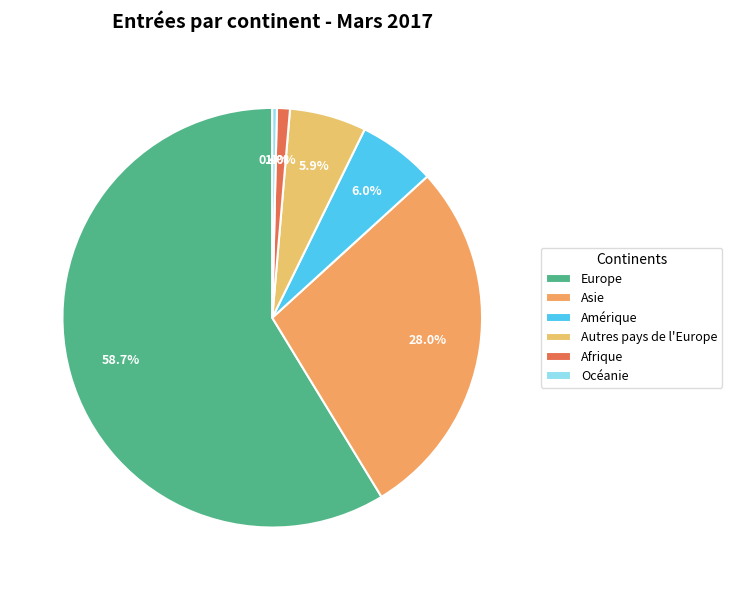

Which slice is the smallest?

Océanie